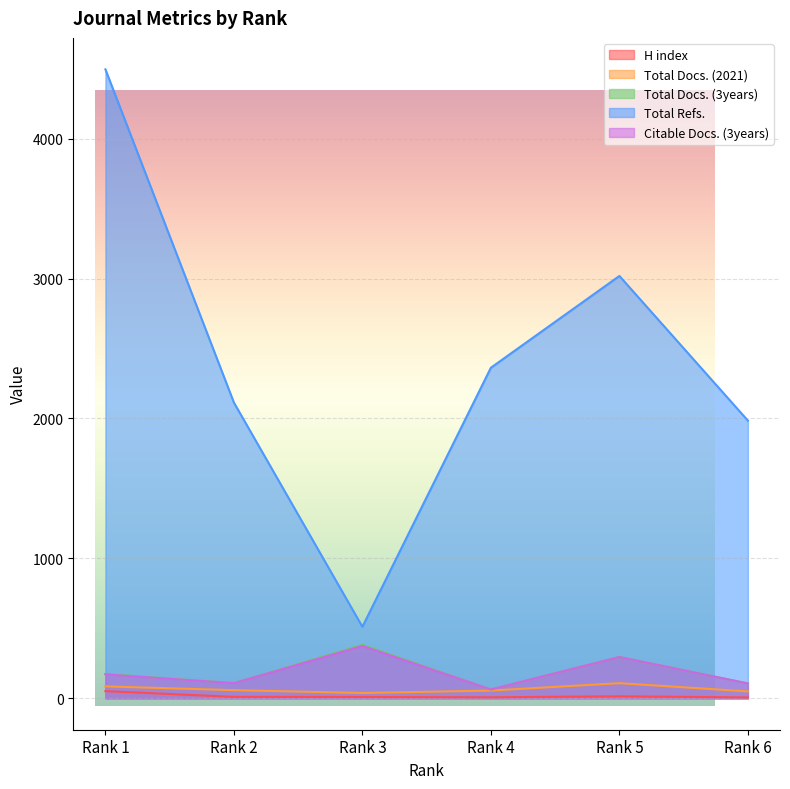

At which category is the sum across all series the highest?

Rank 1